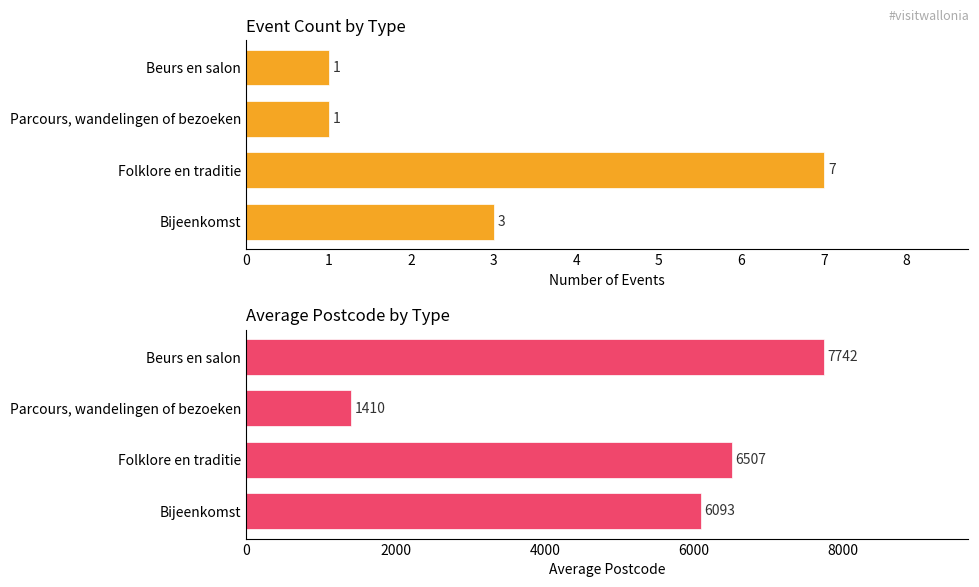

Reading right to left, list all the values displayed in this chart.

Count: 1	1	7	3
Avg Postcode: 7742	1410	6507	6093